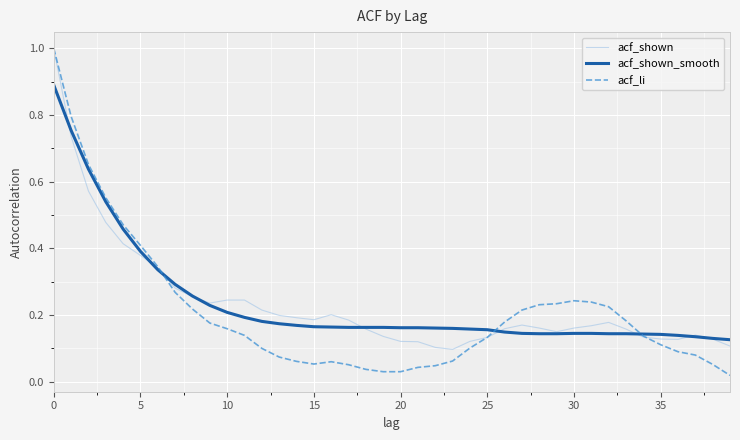

What is the highest value of the acf_li series?

1.0